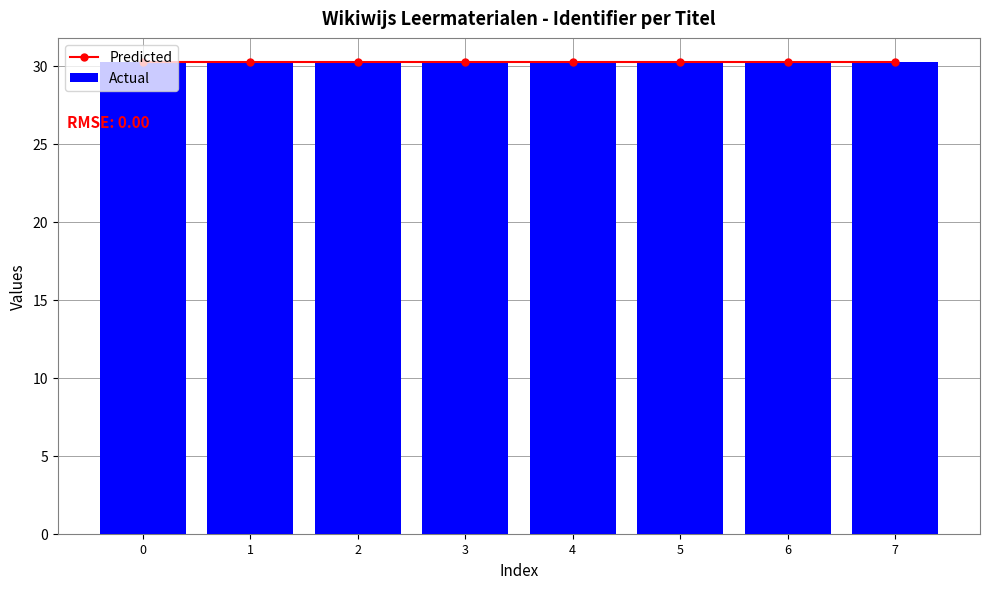

Rank the series by their average value, from lowest to highest.

Actual, Predicted